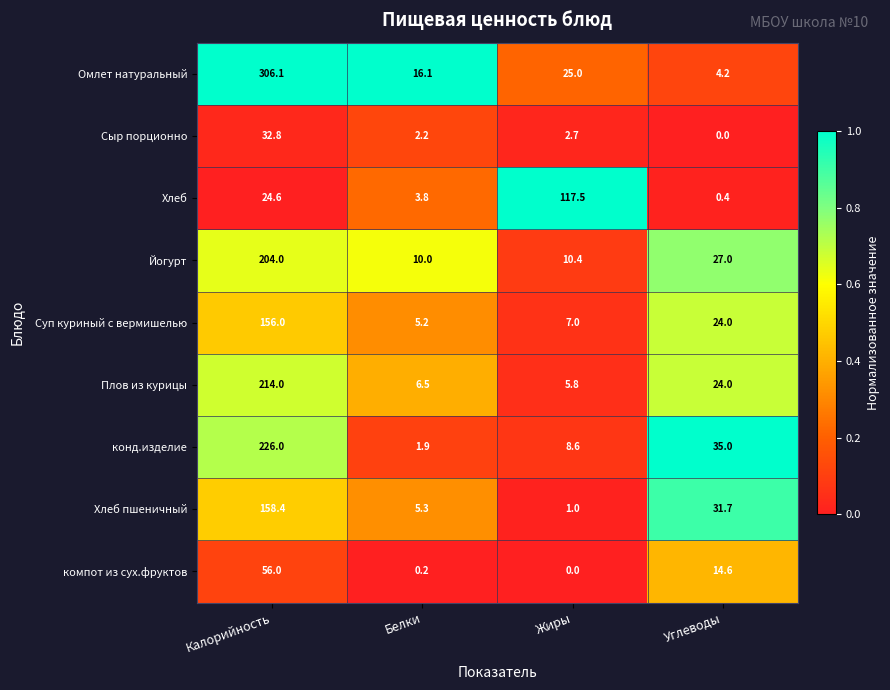

What is the spread (max minus min) of values at Углеводы?

35.0